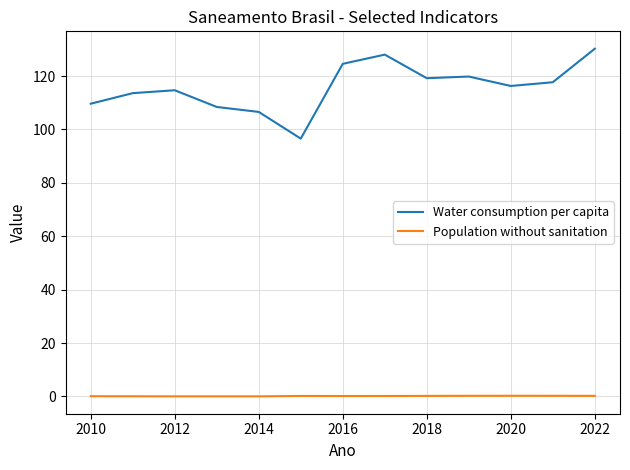

Which series has the largest range (max minus min)?

Water consumption per capita